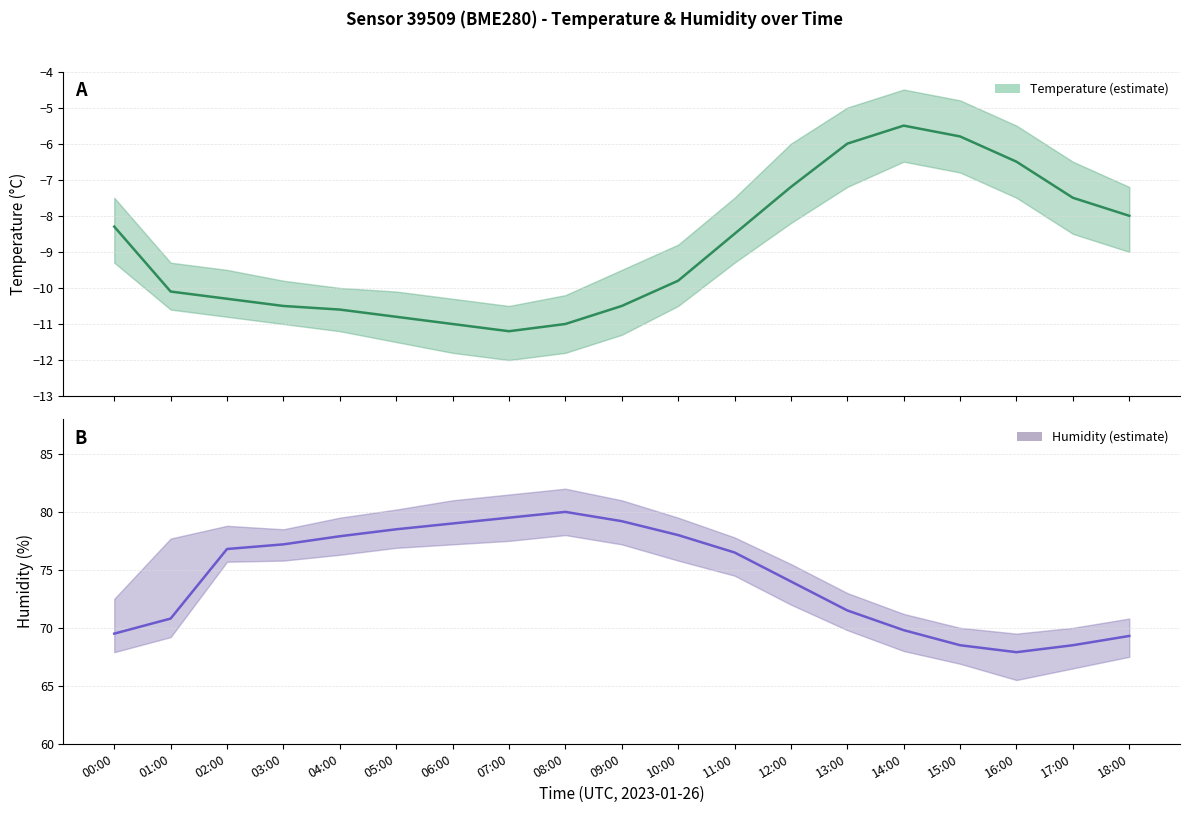

In temperature, how many points are lower than both neighbors (excluding endpoints)?

1